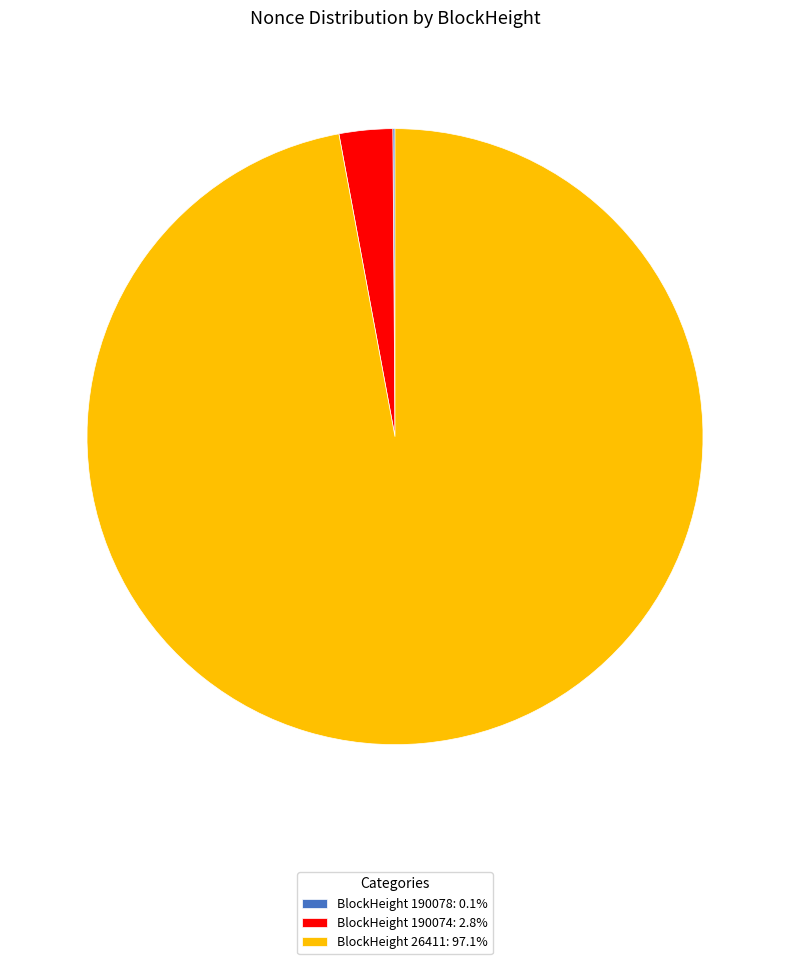

Does any single category account for the majority?

Yes